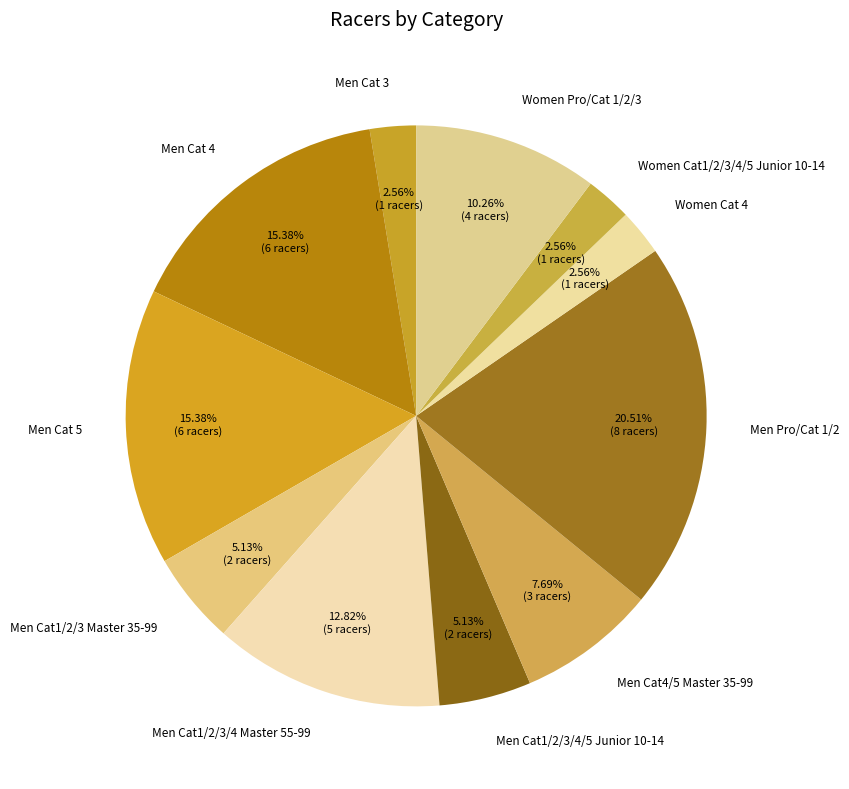

Count the number of slices in the pie.

11